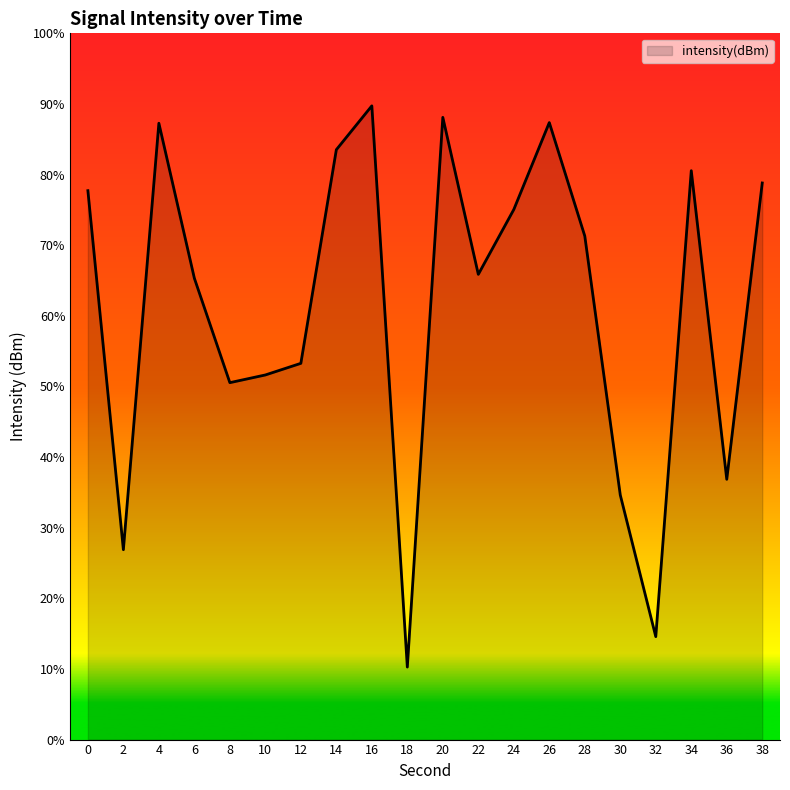

True or false: the data shows -26.9 at 28.

False